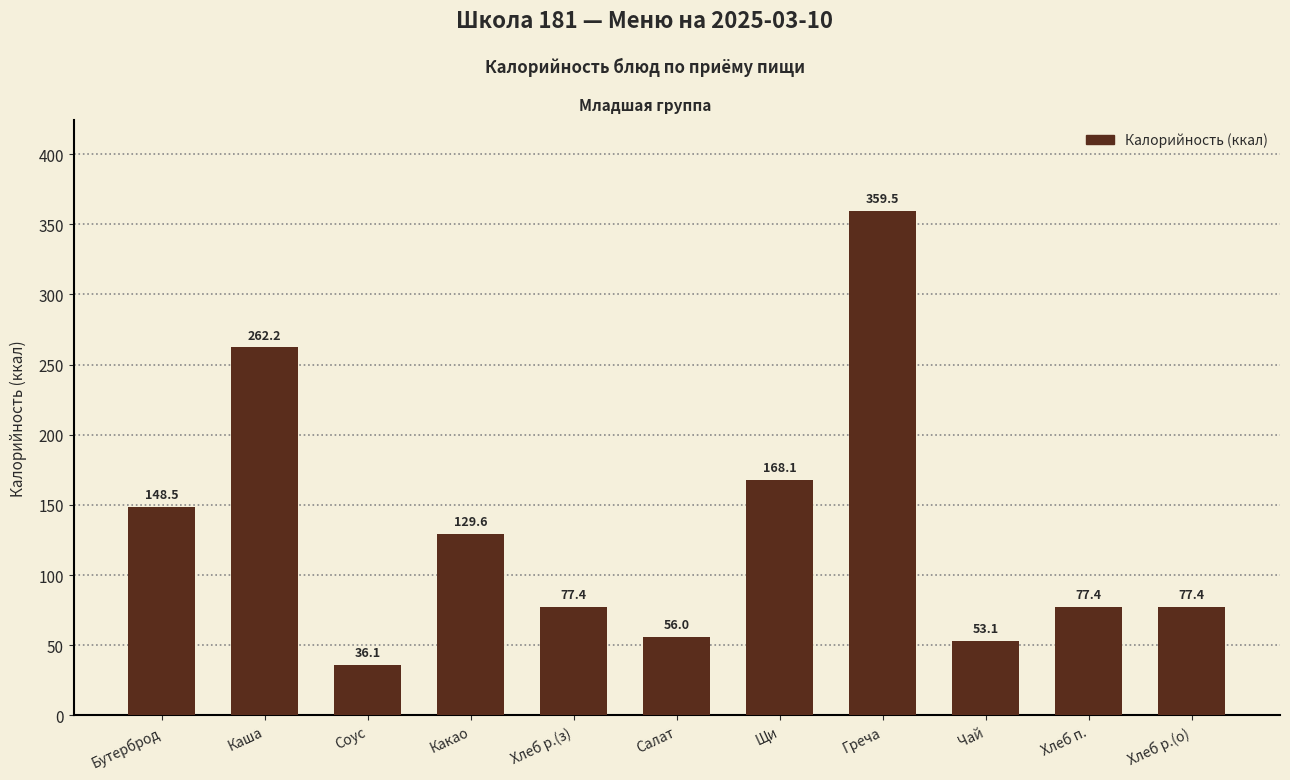

The chart shows a value of 148.5 at Бутерброд. True or false?

True